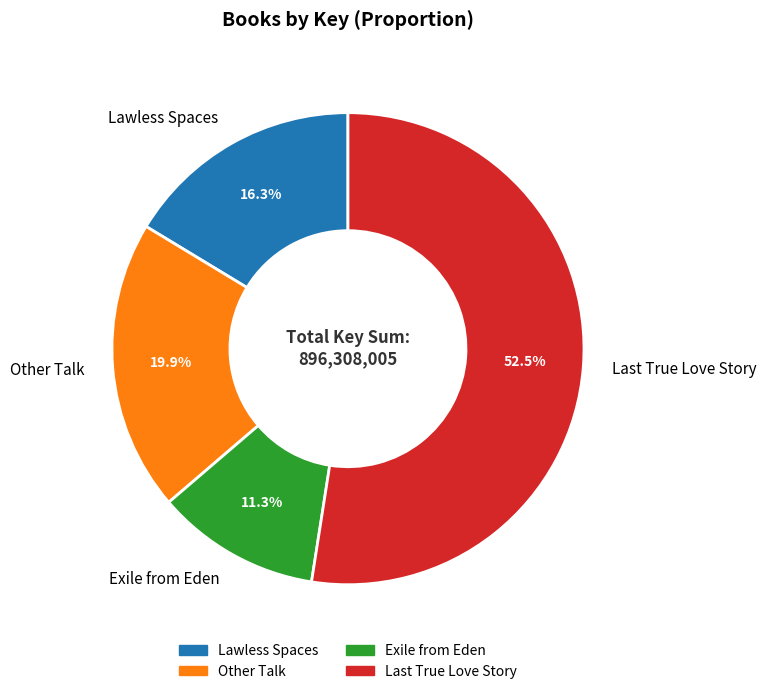

Combined, do Lawless Spaces and Other Talk account for over 50%?

No